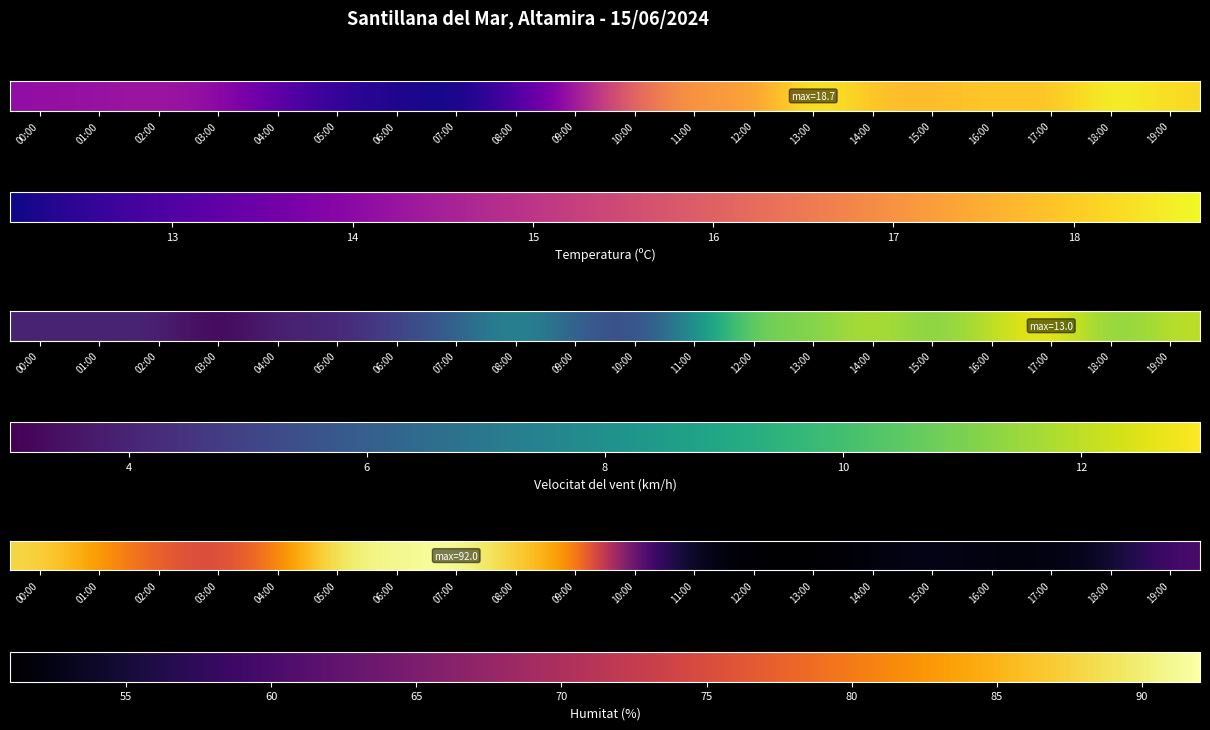

Rank the categories by value from lowest to highest.

12:00, 13:00, 14:00, 16:00, 17:00, 11:00, 15:00, 18:00, 19:00, 10:00, 03:00, 02:00, 04:00, 01:00, 09:00, 08:00, 00:00, 05:00, 06:00, 07:00